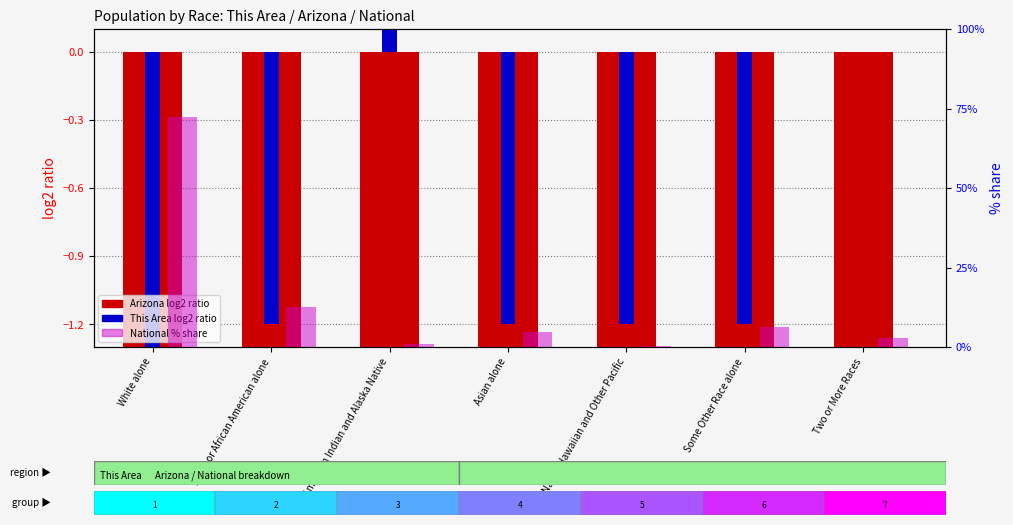

At how many categories does at least one series exceed 8?

2